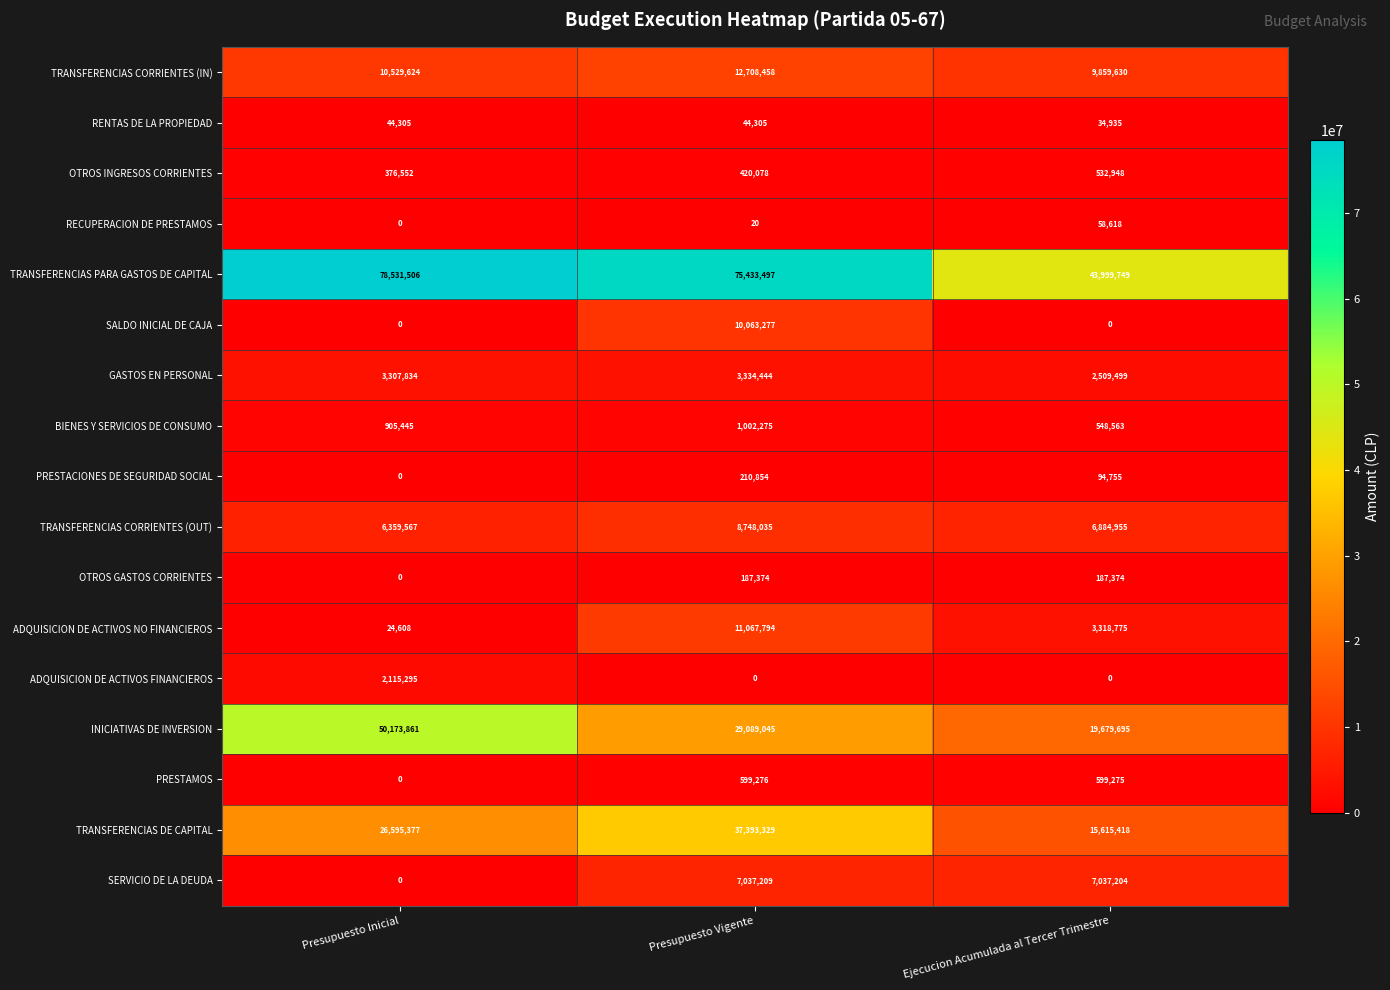

Where does the ADQUISICION DE ACTIVOS NO FINANCIEROS series first go above 3318775?

Presupuesto Vigente